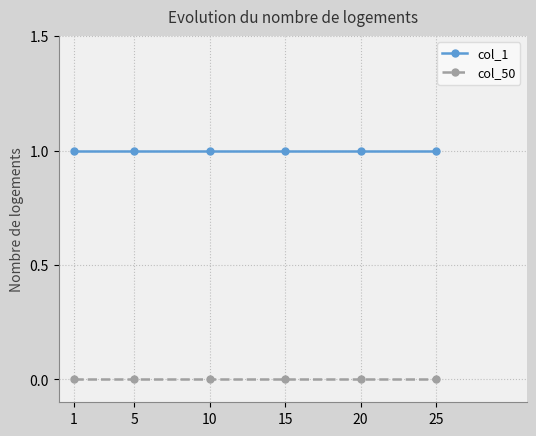

True or false: col_50 and col_1 cross at least once.

False